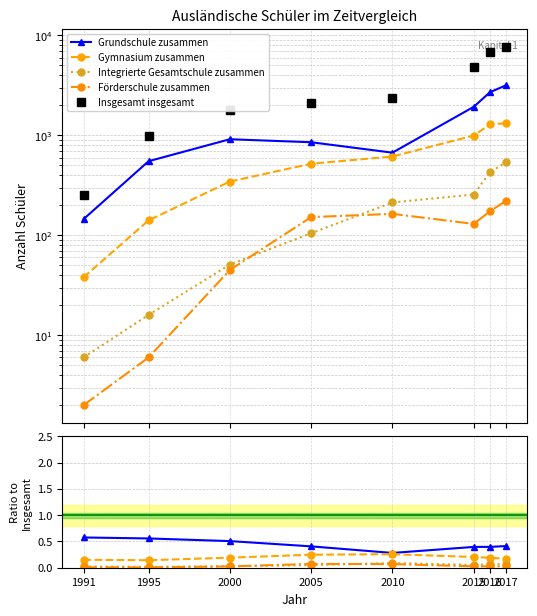

True or false: Förderschule zusammen has more than 0 interior local peaks.

True